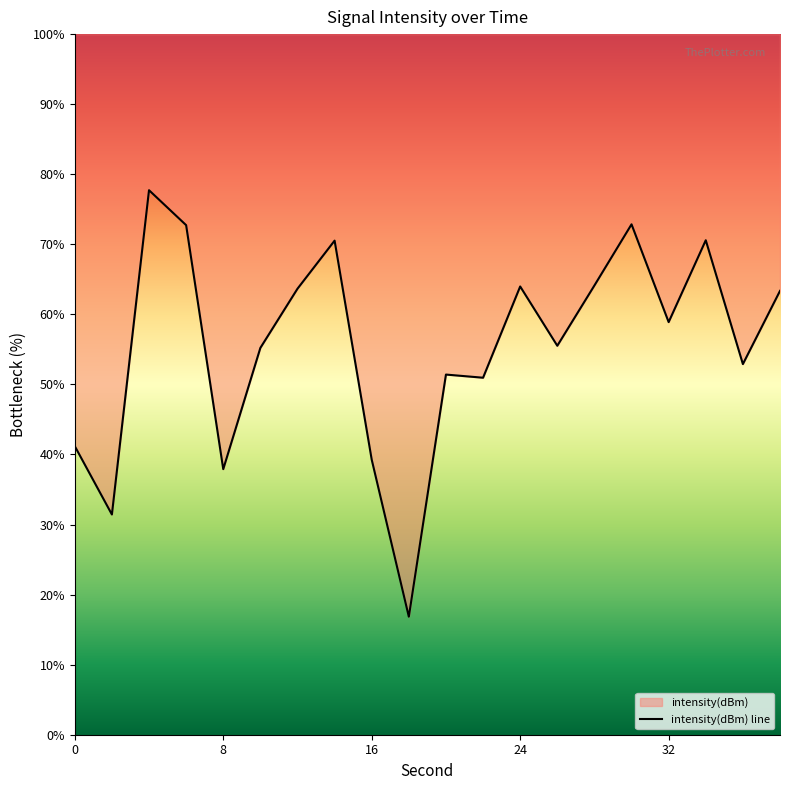

What is the value of the 6th point from the left?

55.2